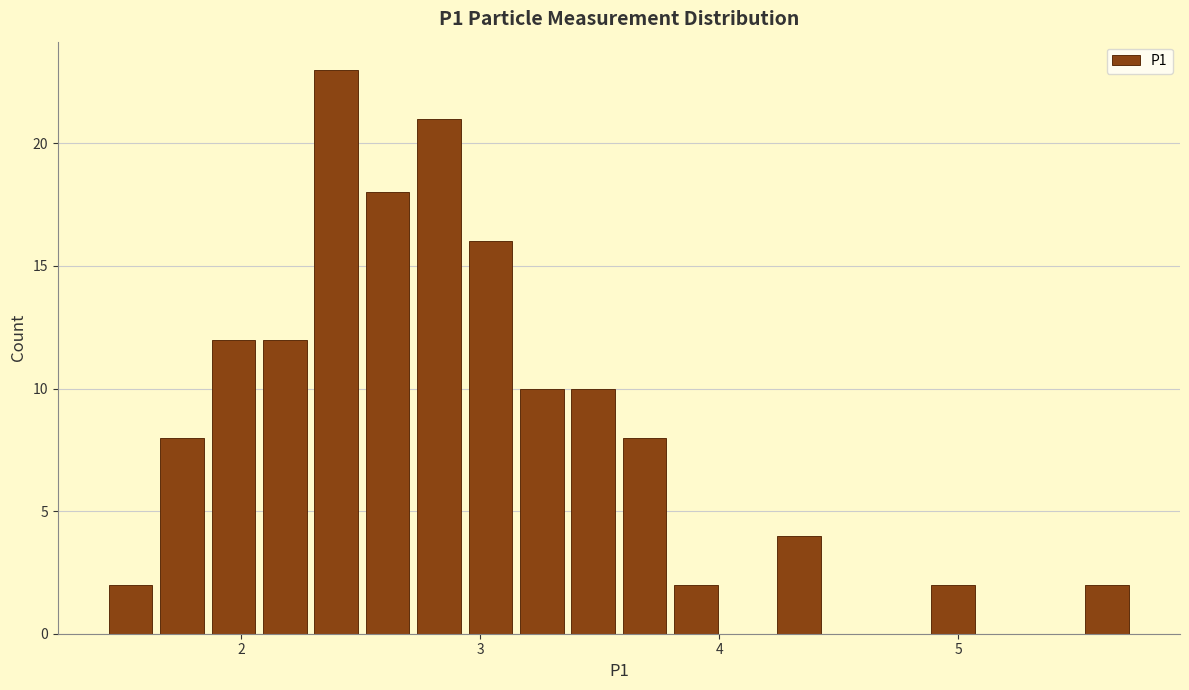

Read against the x-axis, roughly where is the centre of the tallest bar?

2.4